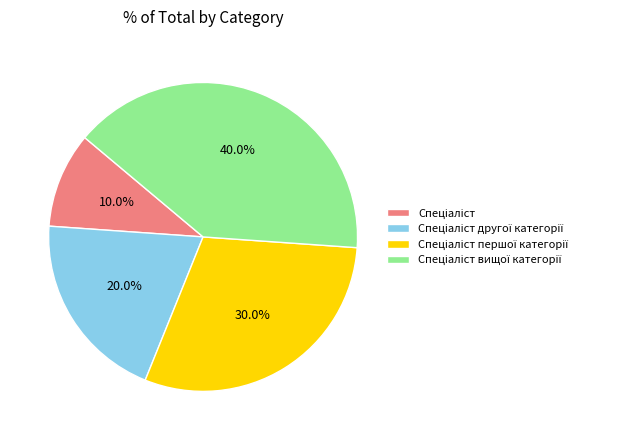

How many slices are in this pie chart?

4